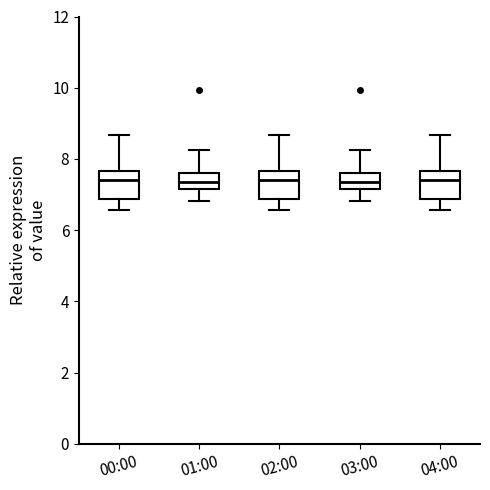

Reading left to right, read every box against the y-axis: the position of its median line, the range the box covers, and the ends of its whiskers. The values are not printed on the chart, so give them approximately, as read against the axis.

00:00: median 7.4, box 6.8 to 7.6, whiskers 6.6 to 8.6
01:00: median 7.4, box 7.2 to 7.6, whiskers 6.8 to 8.2
02:00: median 7.4, box 6.8 to 7.6, whiskers 6.6 to 8.6
03:00: median 7.4, box 7.2 to 7.6, whiskers 6.8 to 8.2
04:00: median 7.4, box 6.8 to 7.6, whiskers 6.6 to 8.6